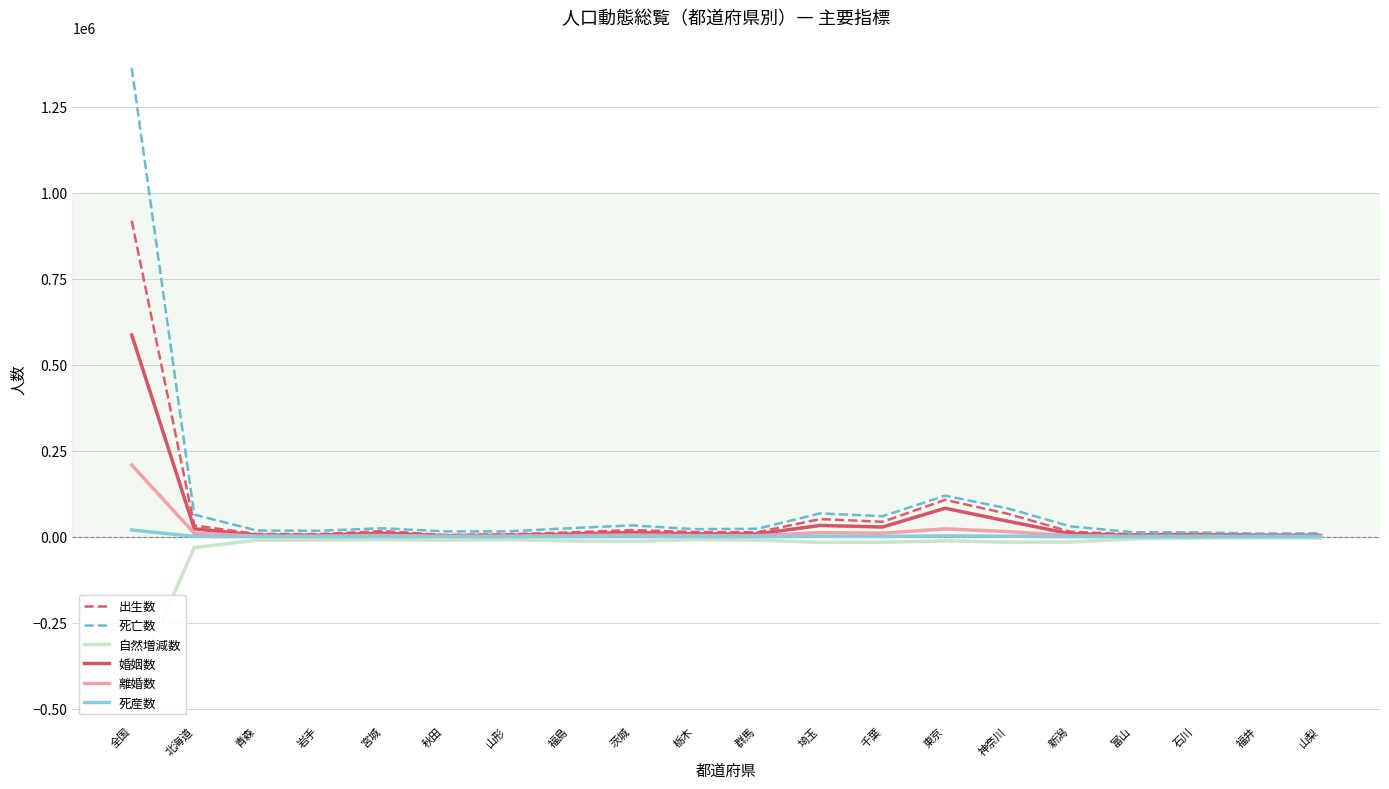

True or false: 離婚数 and 死産数 intersect in this chart.

False